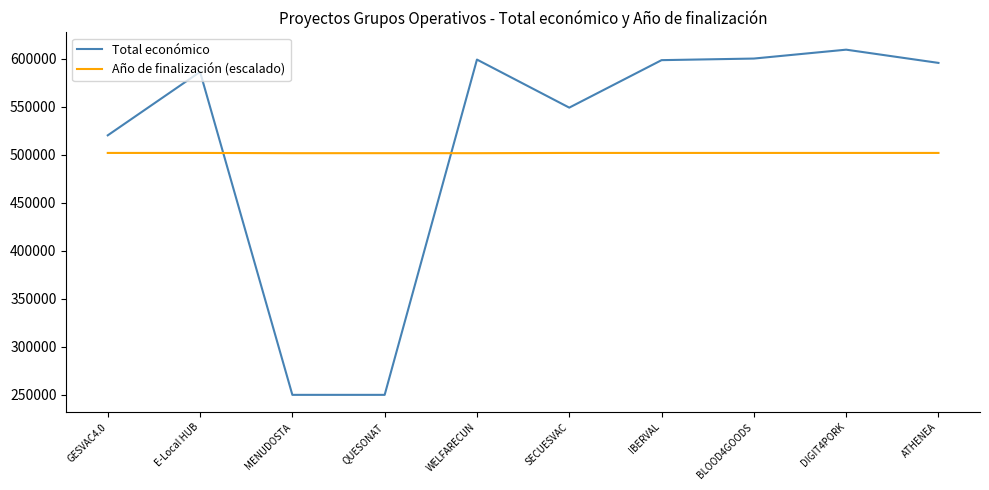

Which series has the largest total across all categories?

Total económico